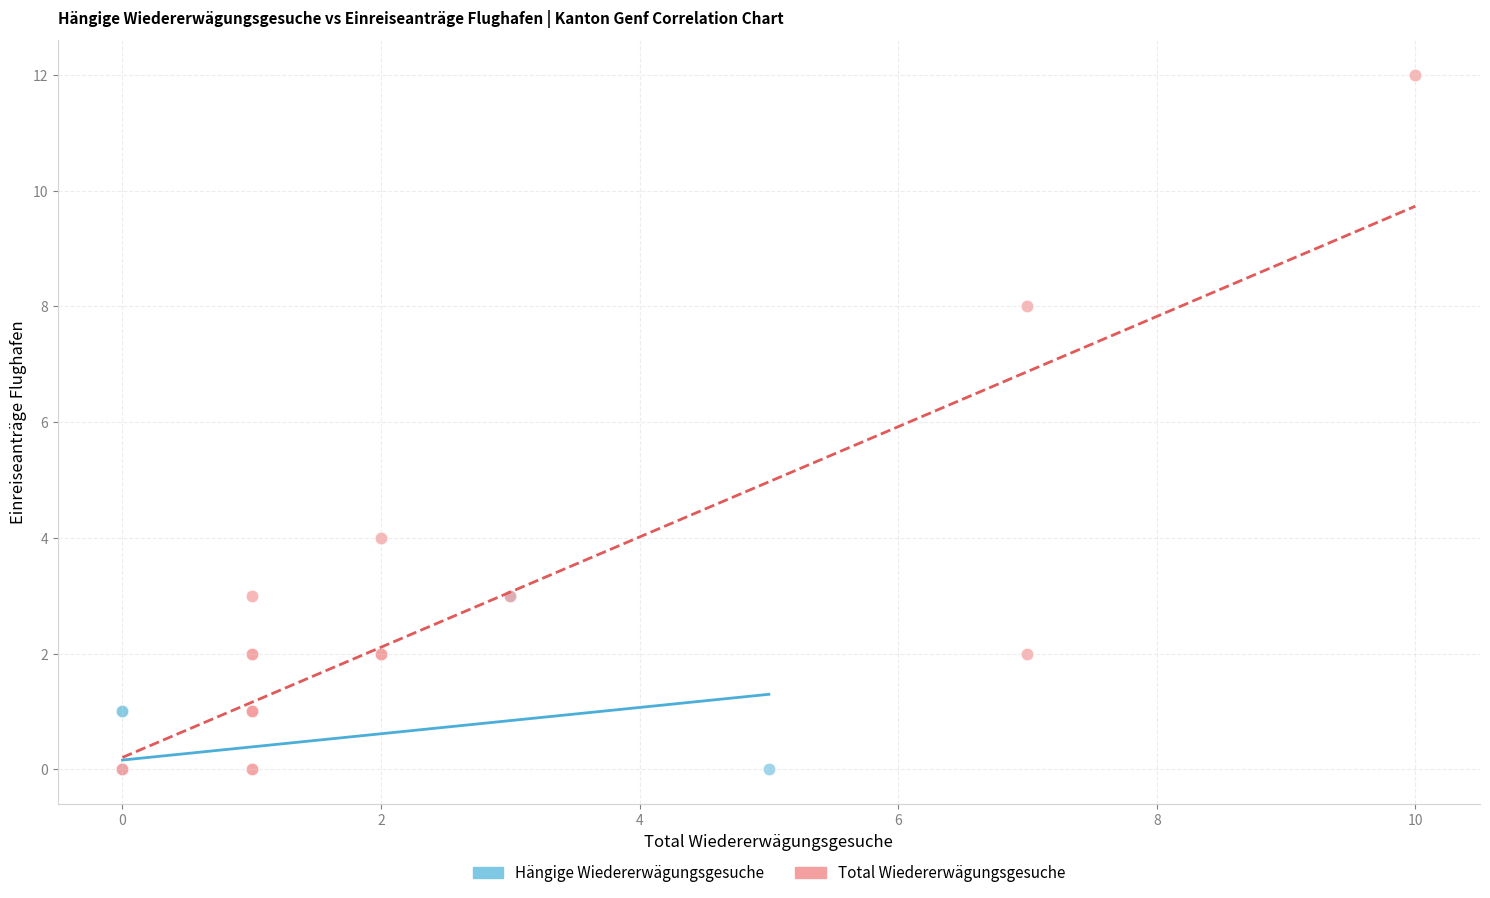

Which series reaches the maximum Y coordinate?

Total Wiedererwägungsgesuche